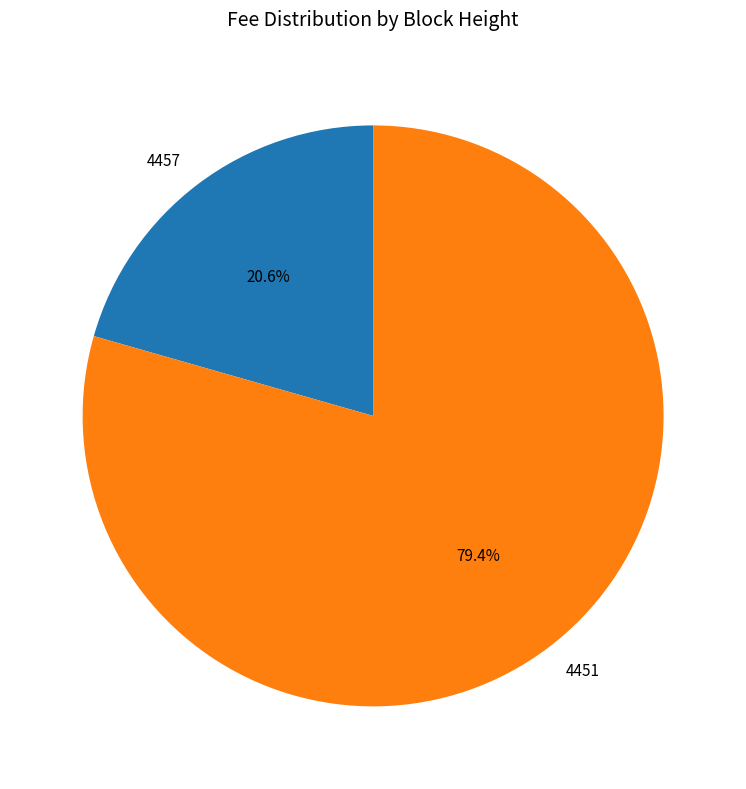

Which has a higher value, 4457 or 4451?

4451